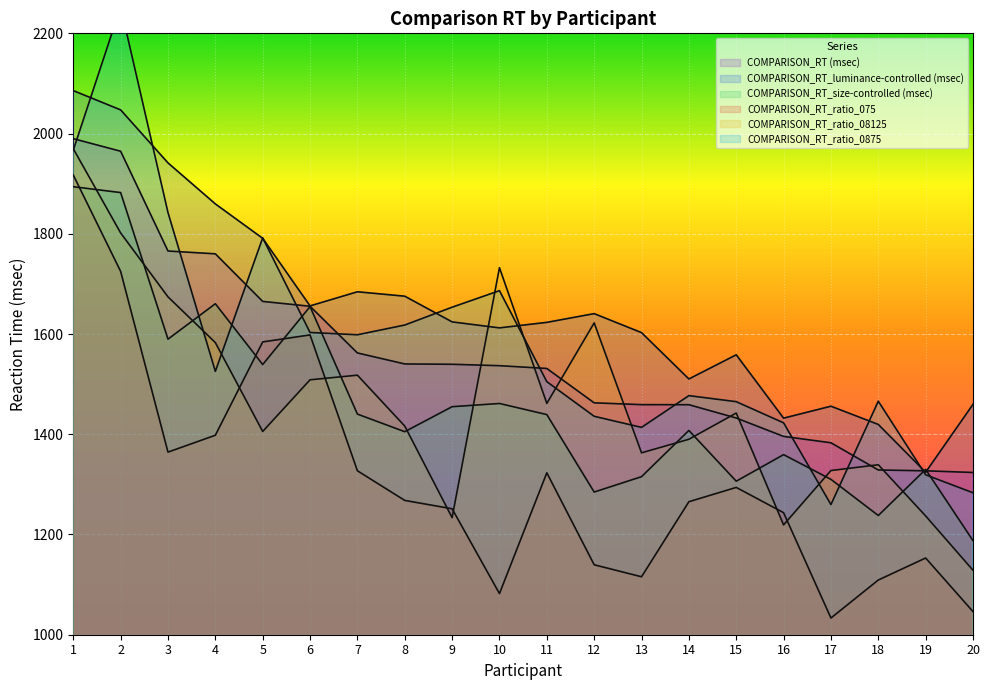

Reading left to right, transcribe all the data shown in this chart.

COMPARISON_RT (msec): 1=1989.8	2=1964.8	3=1765.6	4=1760.0	5=1665.1	6=1655.4	7=1562.3	8=1540.3	9=1539.6	10=1536.8	11=1531.3	12=1462.7	13=1459.1	14=1459.0	15=1432.4	16=1395.7	17=1383.0	18=1328.7	19=1327.0	20=1323.7
COMPARISON_RT_luminance-controlled (msec): 1=2085.7	2=2047.2	3=1941.5	4=1859.7	5=1791.0	6=1656.1	7=1684.3	8=1675.5	9=1624.2	10=1612.2	11=1623.3	12=1640.7	13=1602.8	14=1510.3	15=1558.5	16=1432.1	17=1456.0	18=1419.6	19=1324.2	20=1459.7
COMPARISON_RT_size-controlled (msec): 1=1893.9	2=1882.3	3=1589.8	4=1660.4	5=1539.1	6=1654.7	7=1440.2	8=1405.1	9=1455.0	10=1461.4	11=1439.2	12=1284.7	13=1315.3	14=1407.6	15=1306.3	16=1359.3	17=1310.0	18=1237.9	19=1329.9	20=1187.8
COMPARISON_RT_ratio_075: 1=1917.3	2=1725.0	3=1364.4	4=1398.0	5=1584.2	6=1598.2	7=1327.1	8=1268.0	9=1251.3	10=1082.1	11=1323.1	12=1139.6	13=1115.6	14=1265.4	15=1293.9	16=1243.5	17=1033.3	18=1109.2	19=1153.1	20=1046.2
COMPARISON_RT_ratio_08125: 1=1969.7	2=1801.7	3=1674.1	4=1582.9	5=1405.5	6=1508.7	7=1517.9	8=1416.3	9=1233.6	10=1732.4	11=1461.6	12=1622.2	13=1362.9	14=1390.0	15=1442.3	16=1219.1	17=1327.6	18=1339.1	19=1237.0	20=1128.7
COMPARISON_RT_ratio_0875: 1=1966.8	2=2252.8	3=1842.4	4=1525.5	5=1791.9	6=1603.1	7=1598.5	8=1617.9	9=1653.5	10=1686.5	11=1505.0	12=1435.8	13=1413.7	14=1477.1	15=1465.0	16=1422.8	17=1259.7	18=1466.0	19=1319.1	20=1283.3